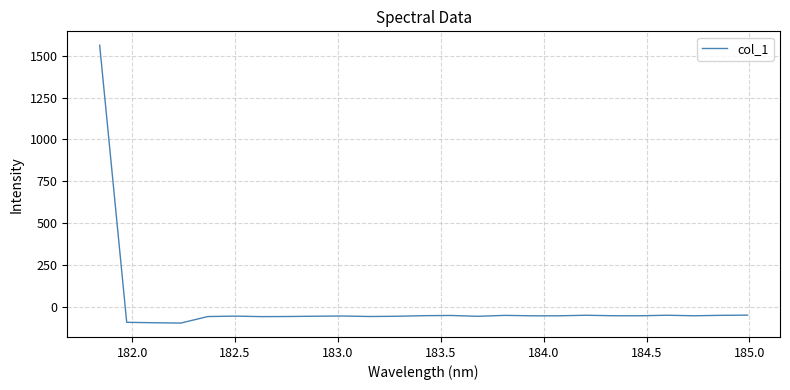

What is the minimum value shown in the chart?

-99.2